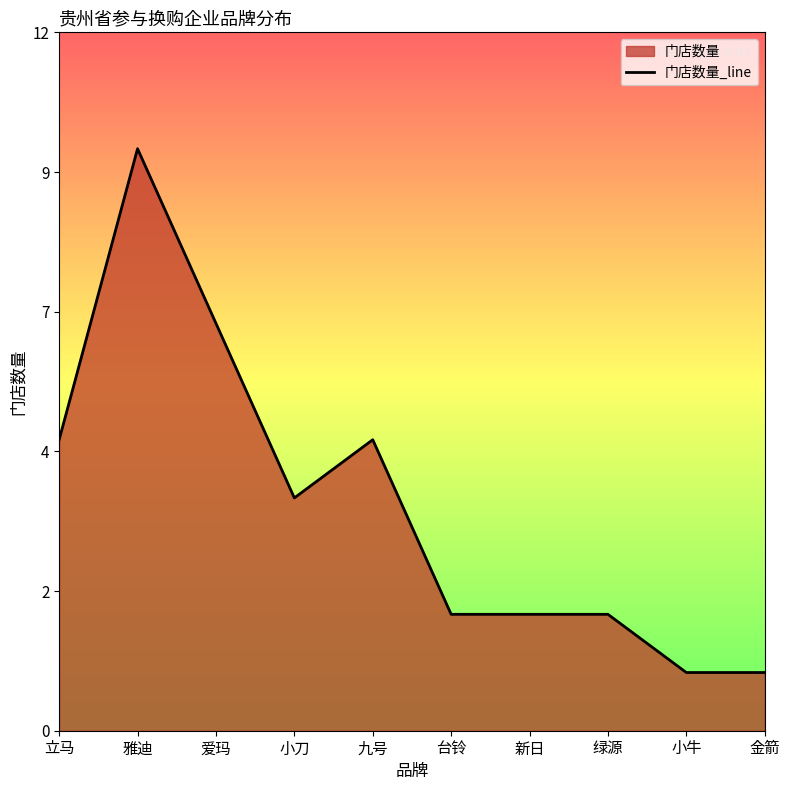

At which category does the data reach its first local valley?

小刀